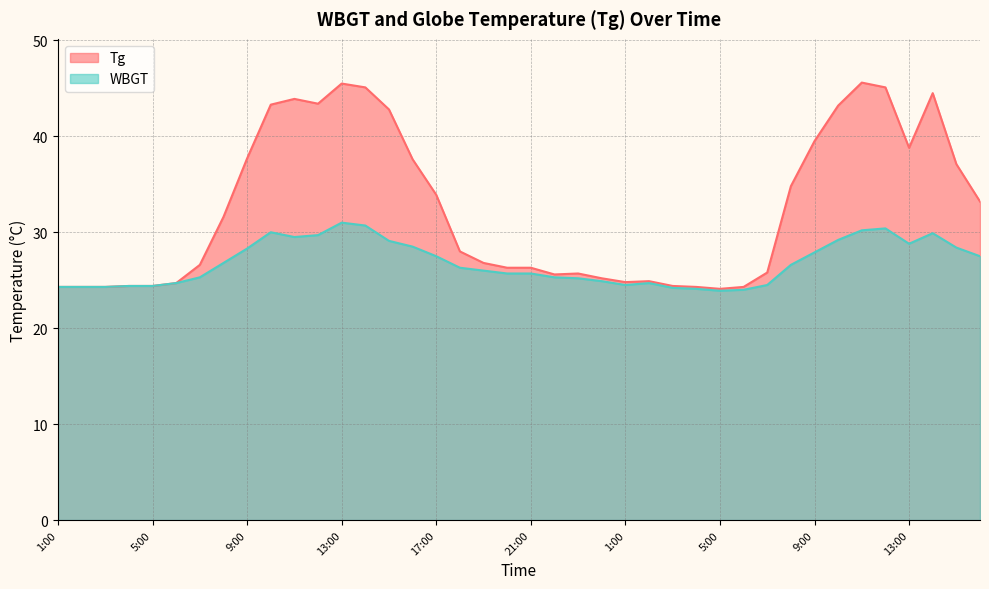

List the series in order of their overall mean, highest first.

Tg, WBGT